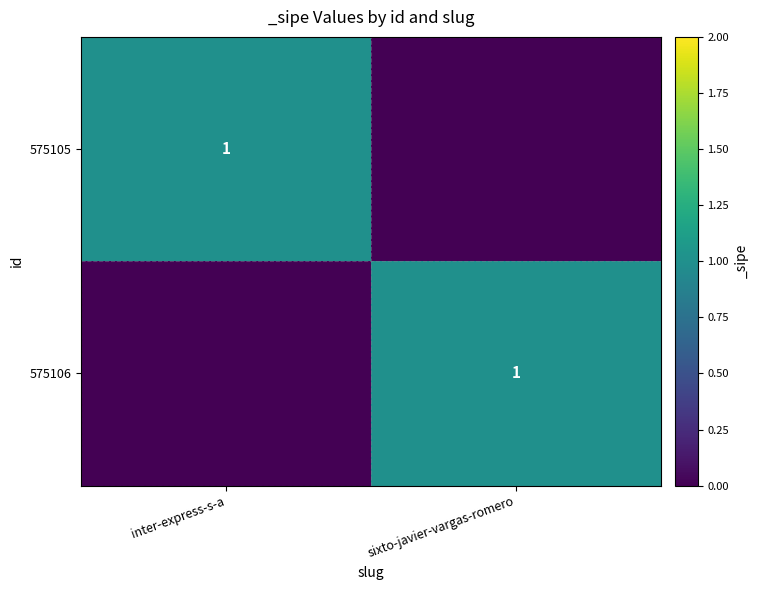

The value of 575106 at sixto-javier-vargas-romero is 0. True or false?

False